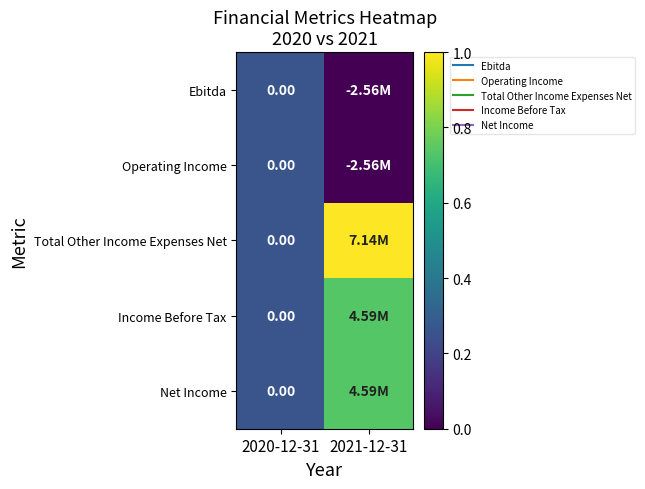

Where is Income Before Tax nearest to the value 0?

2020-12-31